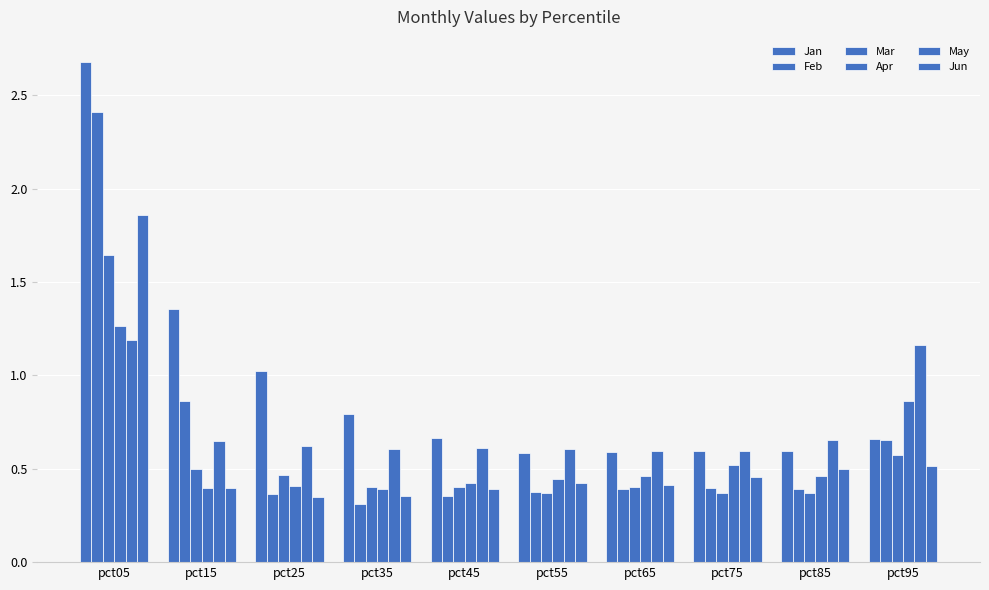

At how many categories does at least one series exceed 1?

4